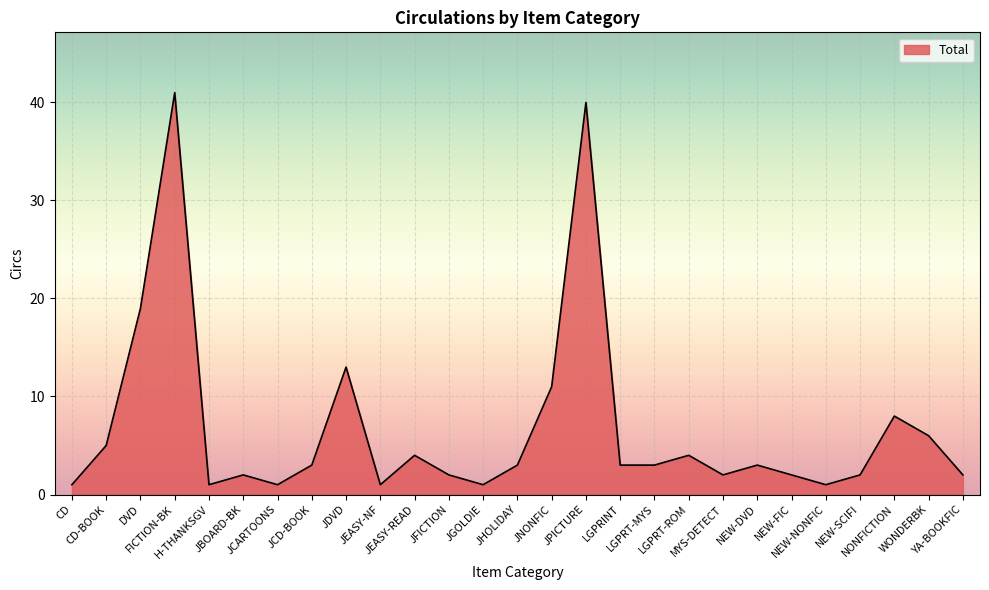

Reading left to right, transcribe all the data shown in this chart.

CD=1	CD-BOOK=5	DVD=19	FICTION-BK=41	H-THANKSGV=1	JBOARD-BK=2	JCARTOONS=1	JCD-BOOK=3	JDVD=13	JEASY-NF=1	JEASY-READ=4	JFICTION=2	JGOLDIE=1	JHOLIDAY=3	JNONFIC=11	JPICTURE=40	LGPRINT=3	LGPRT-MYS=3	LGPRT-ROM=4	MYS-DETECT=2	NEW-DVD=3	NEW-FIC=2	NEW-NONFIC=1	NEW-SCIFI=2	NONFICTION=8	WONDERBK=6	YA-BOOKFIC=2